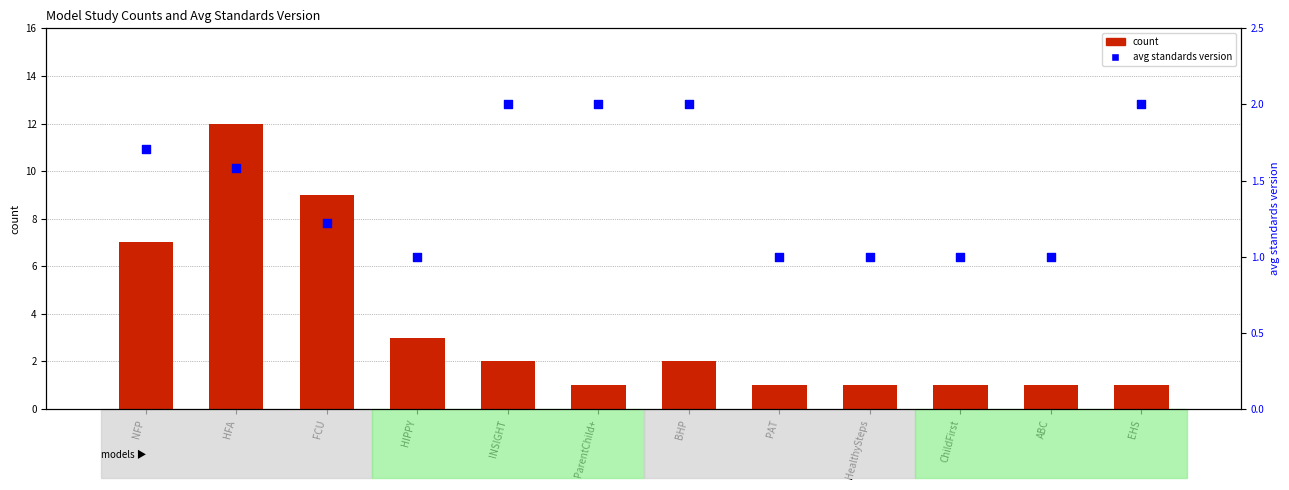

What is the total value across all series at PAT?

2.0